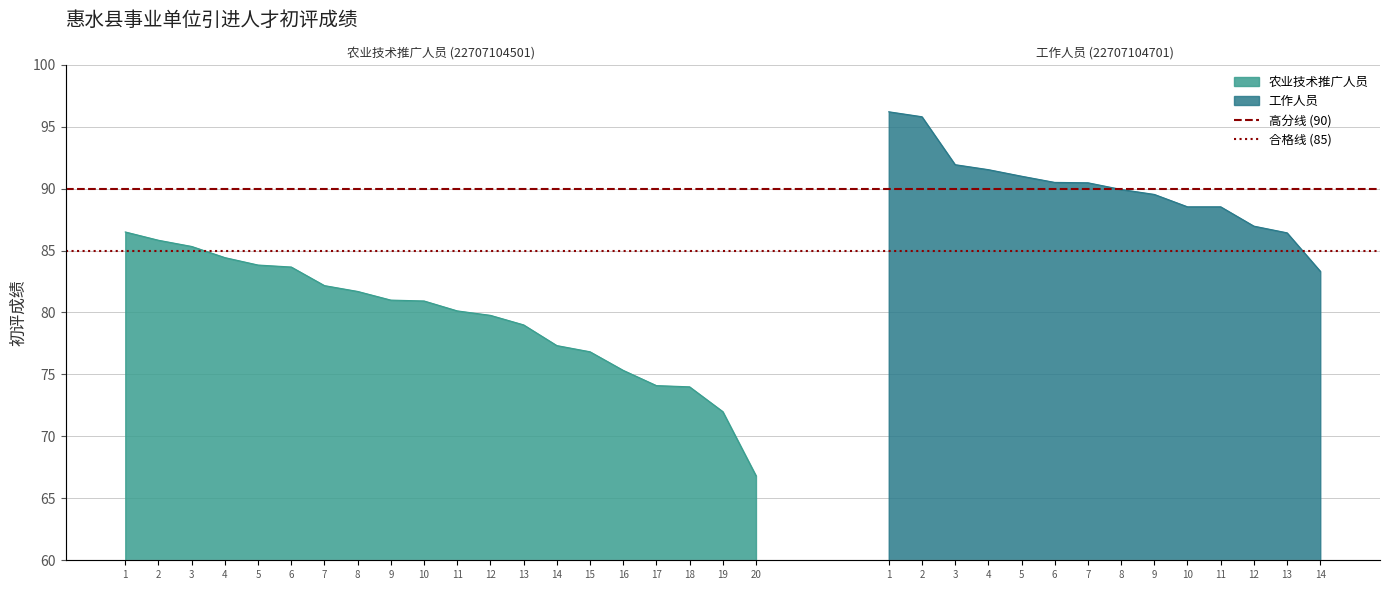

What is the value of the 高分线 (90) point at the 2nd from the left?

90